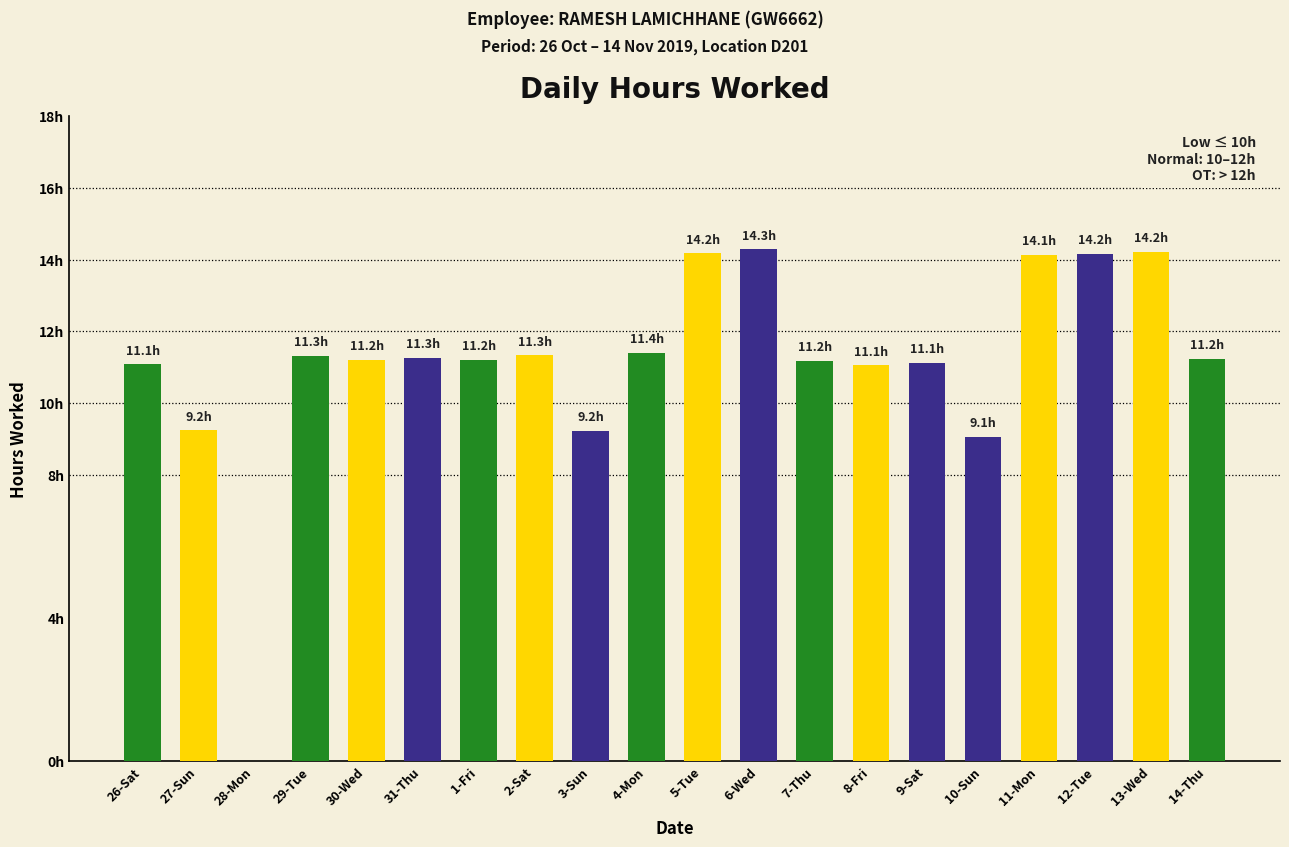

Rank the categories by value from lowest to highest.

28-Mon, 10-Sun, 3-Sun, 27-Sun, 8-Fri, 26-Sat, 9-Sat, 7-Thu, 30-Wed, 1-Fri, 14-Thu, 31-Thu, 29-Tue, 2-Sat, 4-Mon, 11-Mon, 12-Tue, 5-Tue, 13-Wed, 6-Wed